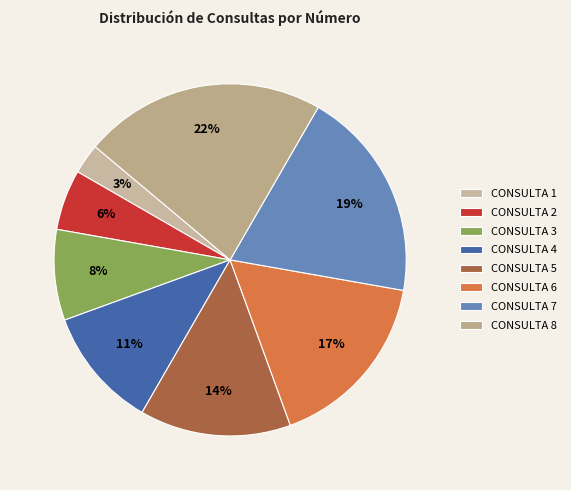

Rank the categories by value from highest to lowest.

CONSULTA 8, CONSULTA 7, CONSULTA 6, CONSULTA 5, CONSULTA 4, CONSULTA 3, CONSULTA 2, CONSULTA 1